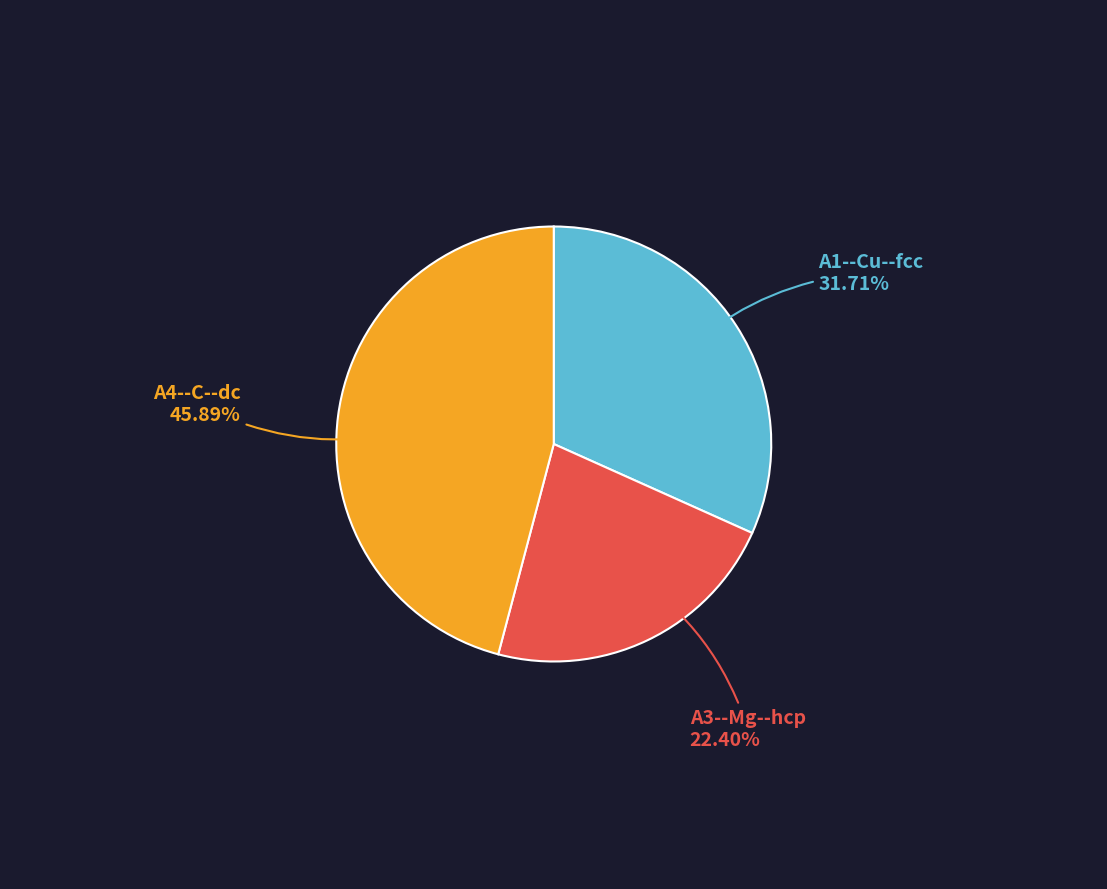

True or false: A3--Mg--hcp accounts for 22% of the total.

True